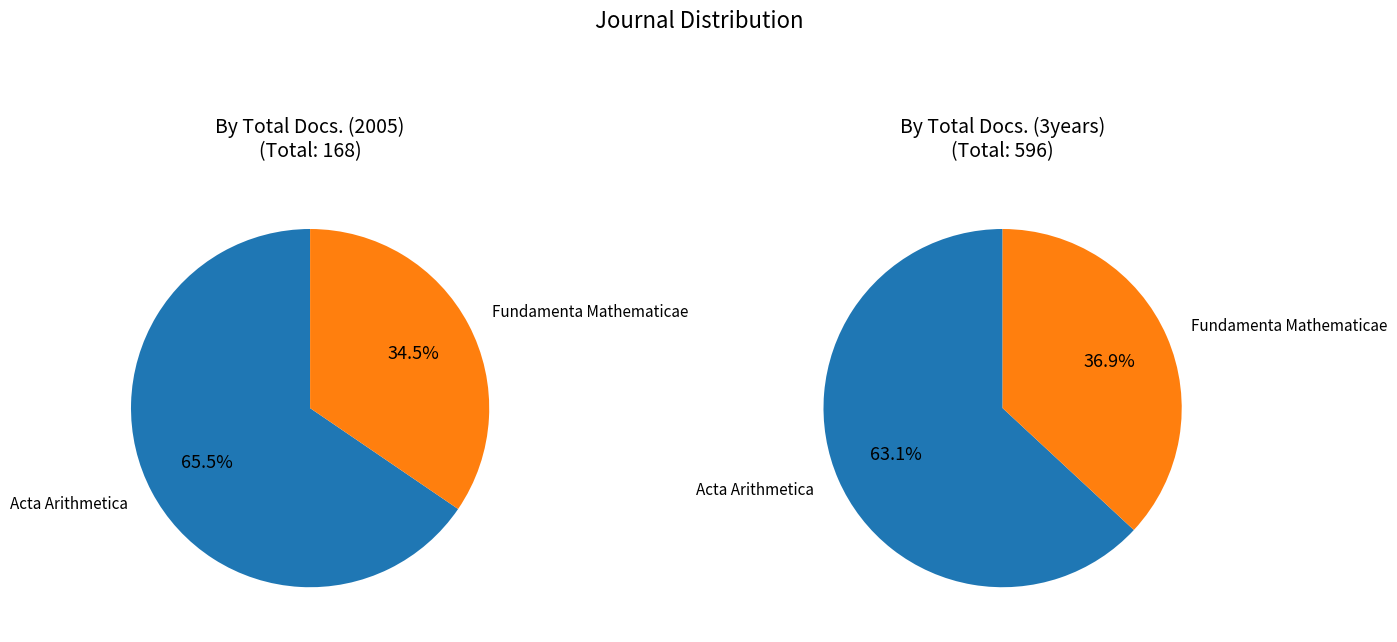

What is the majority slice?

Acta Arithmetica